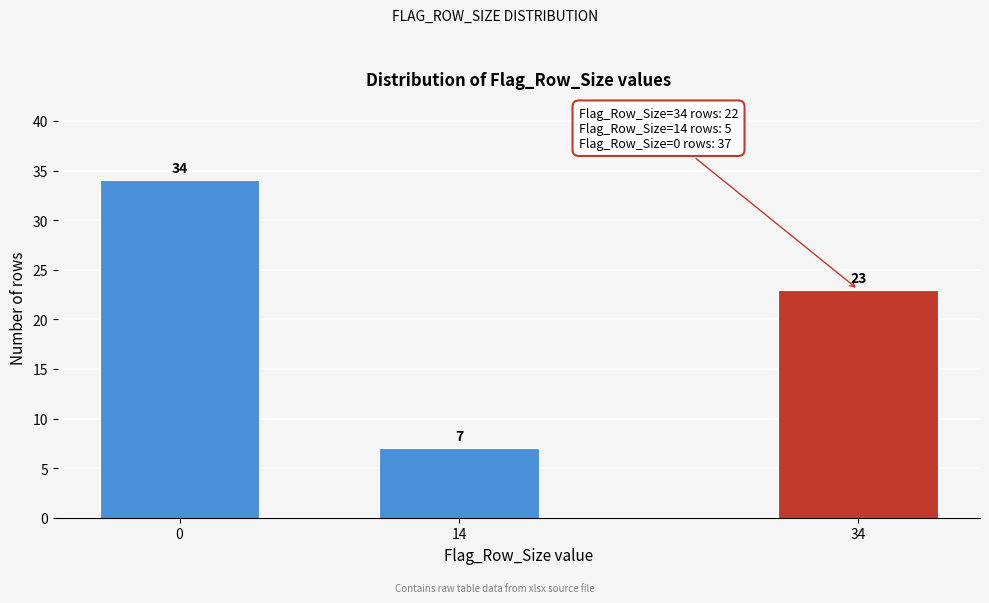

Reading left to right, what are all the values shown in this chart?

34	7	23